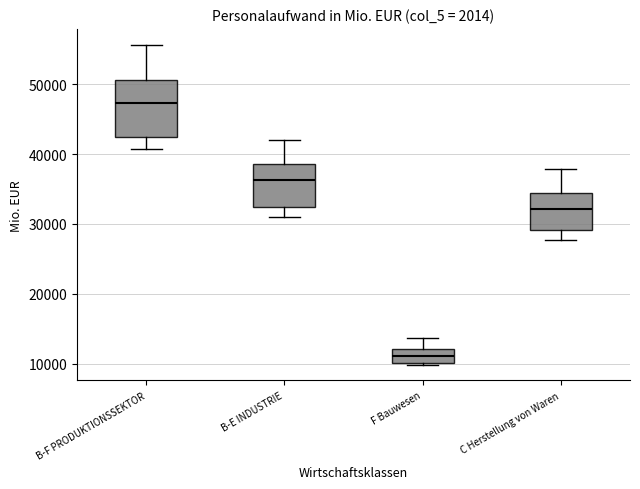

Which box is the tallest, from its lower edge to its upper edge?

B-F PRODUKTIONSSEKTOR